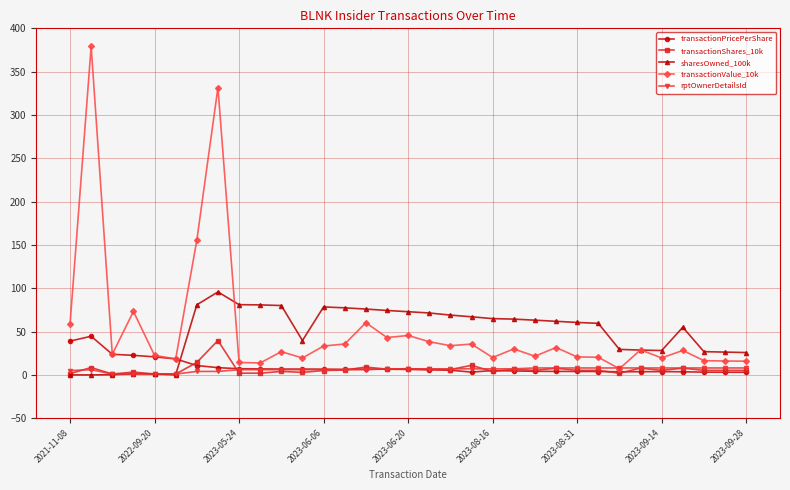

What is the average value of the sharesOwned_100k series?

49.8